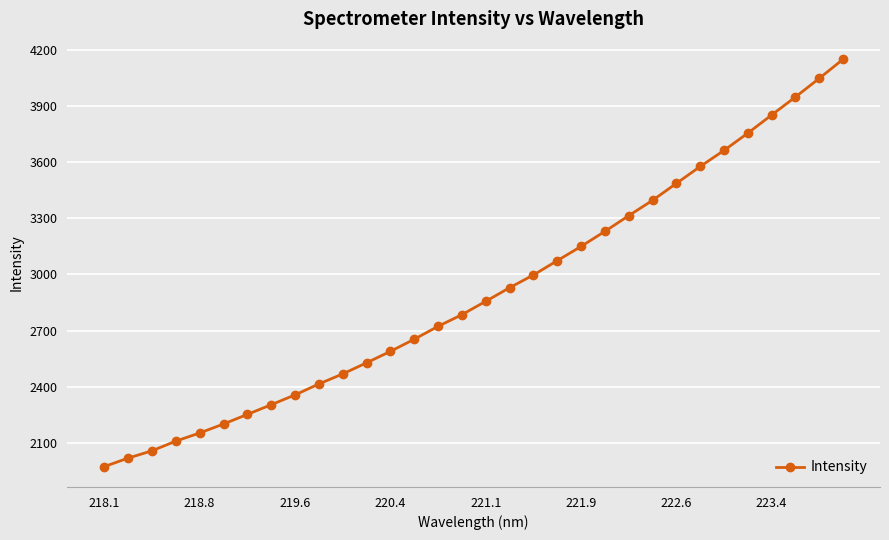

How many lines are shown in the chart?

1